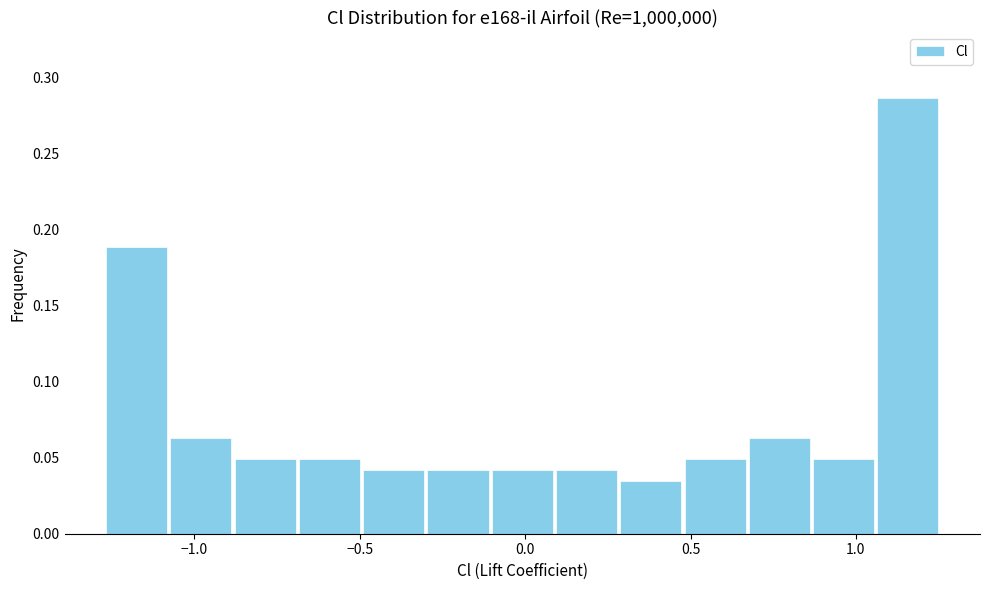

Read against the x-axis, roughly where is the centre of the tallest bar?

1.15